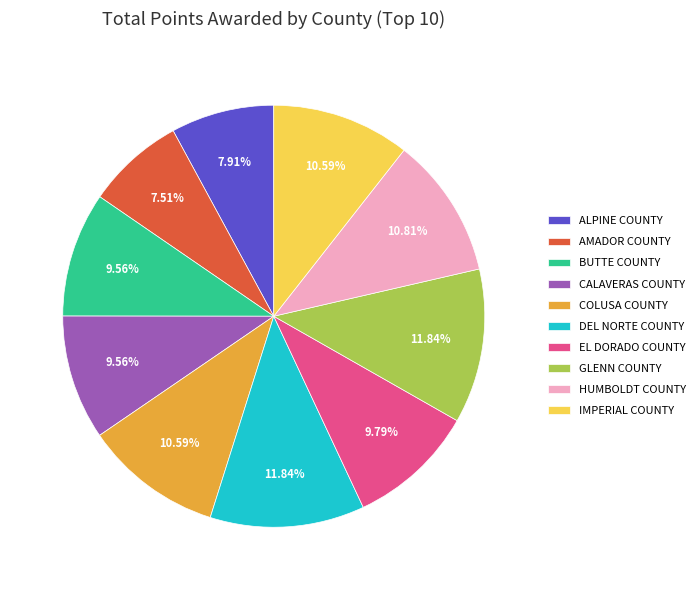

Does any single category account for the majority?

No